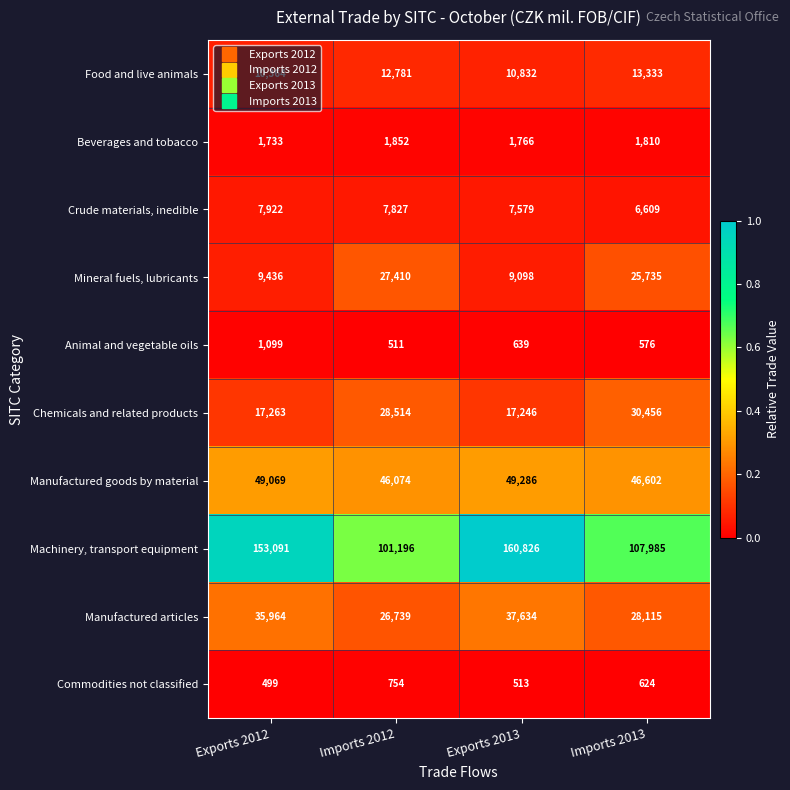

Is it true that Beverages and tobacco equals 2481 at Imports 2013?

False